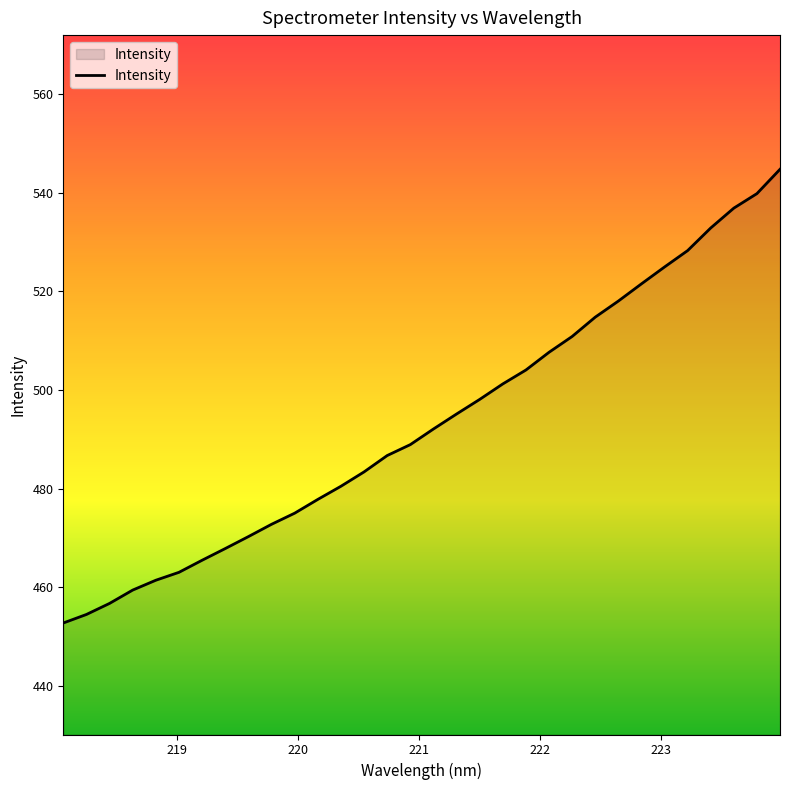

What is the minimum value shown in the chart?

452.7